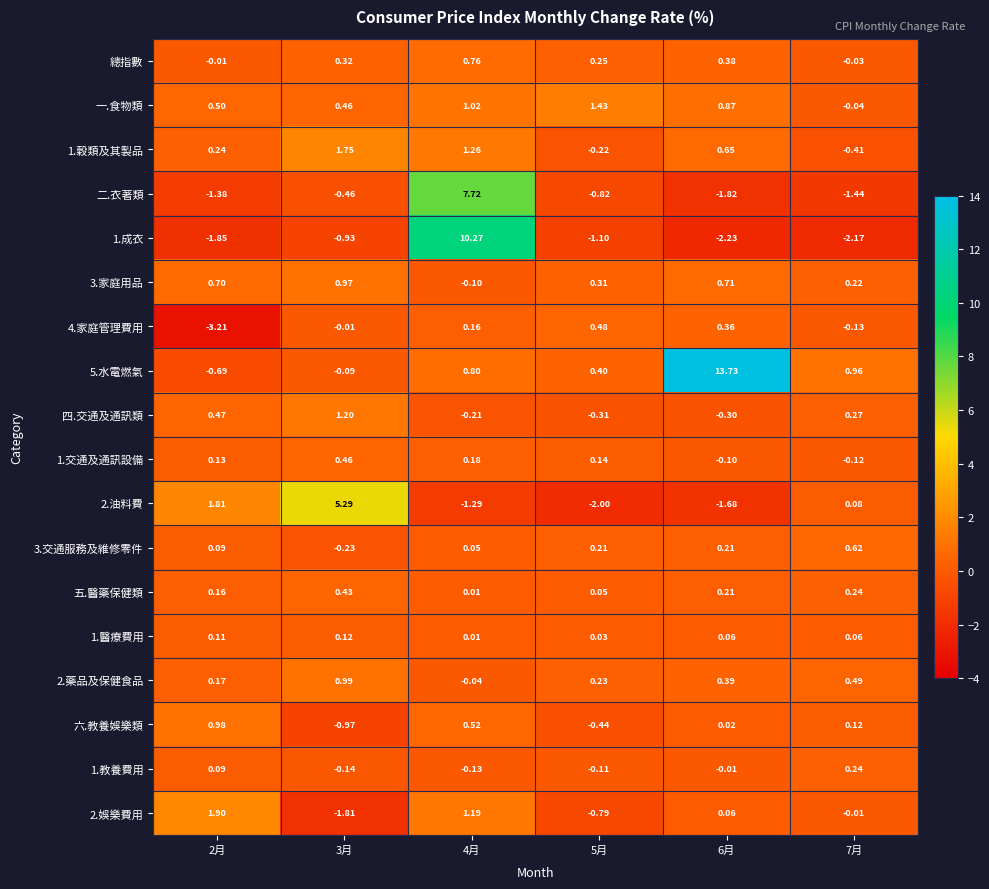

Is the value of 2.娛樂費用 at 4月 greater than the value of 一.食物類 at 7月?

Yes